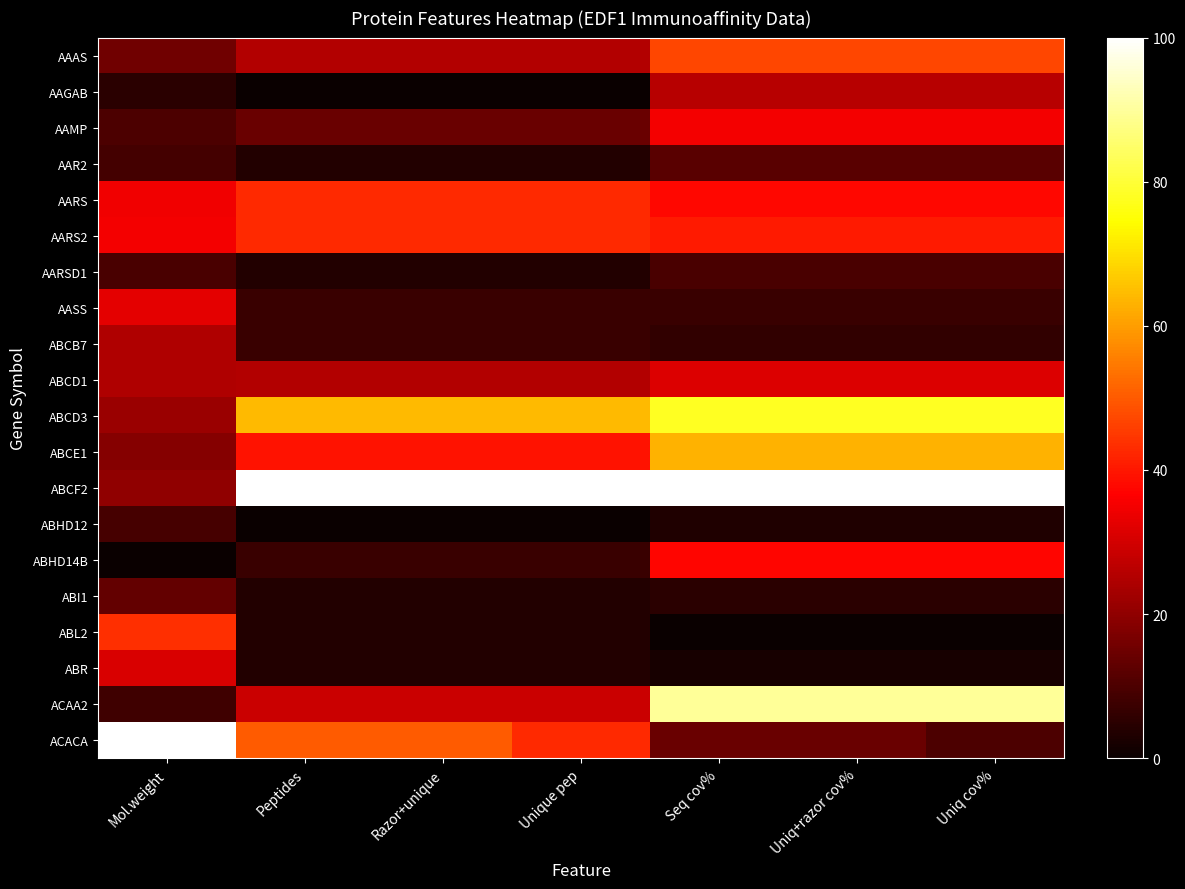

Which series has the largest total across all categories?

ABCF2